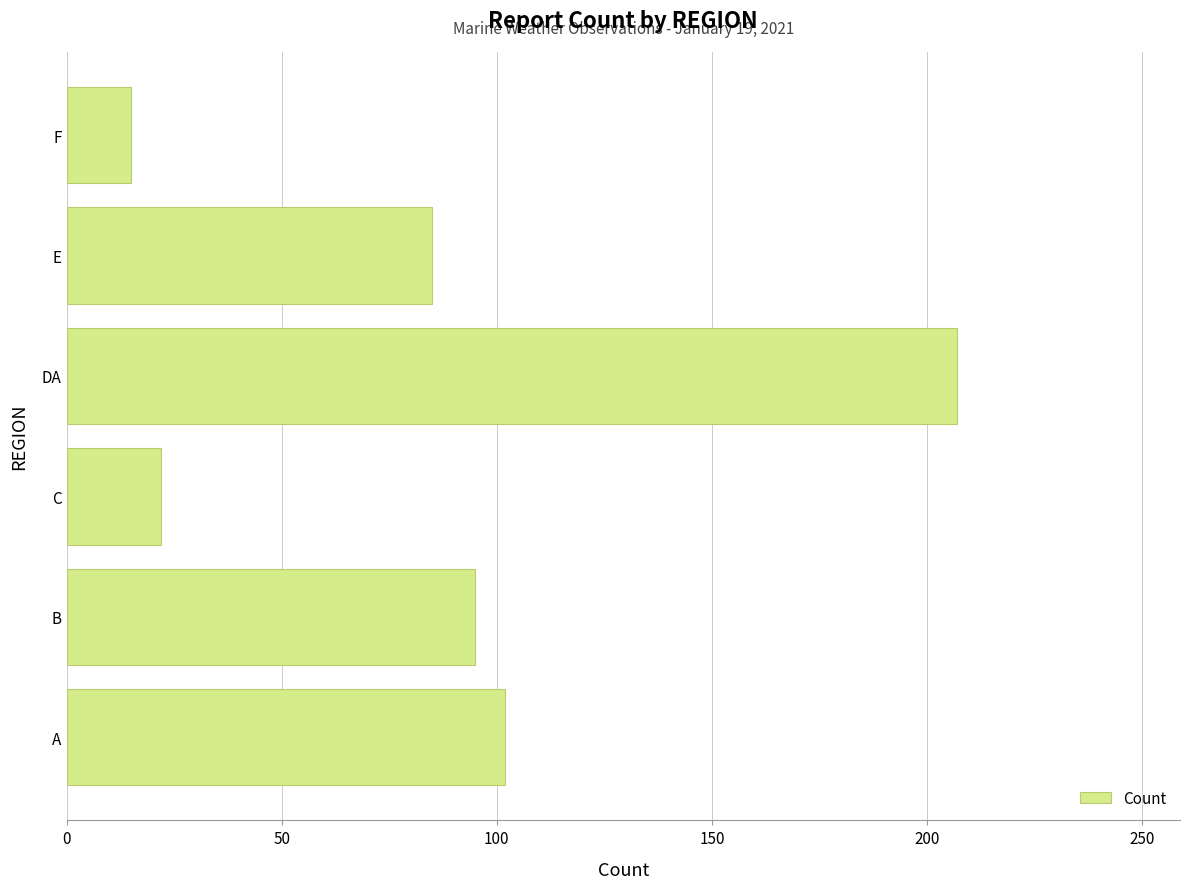

What is the greatest value displayed?

207